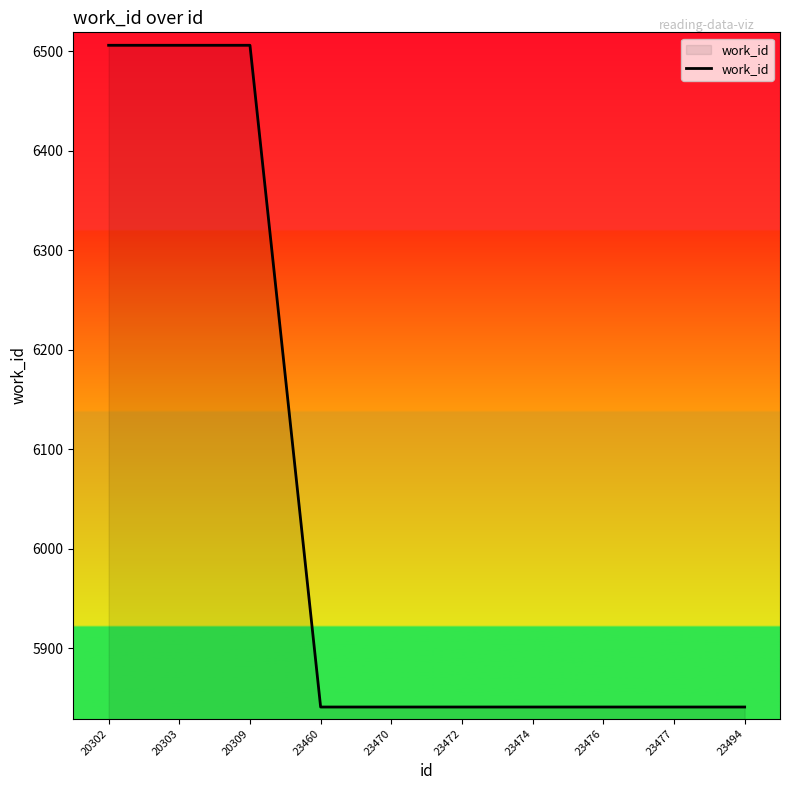

Which has a higher value, 20302 or 23460?

20302